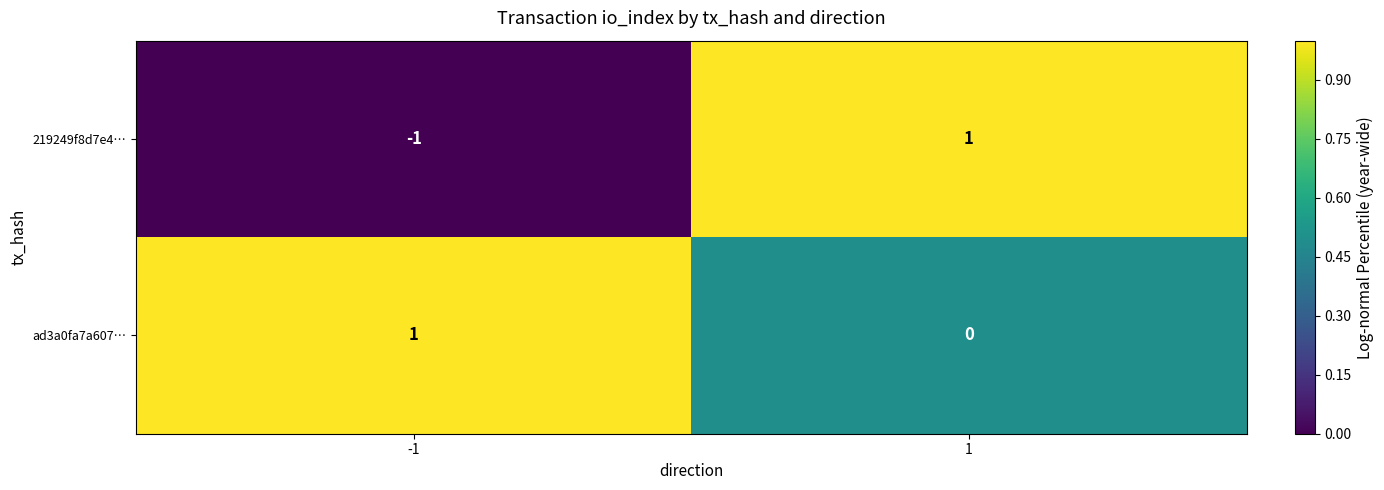

Which series has the largest total across all categories?

ad3a0fa7a607…